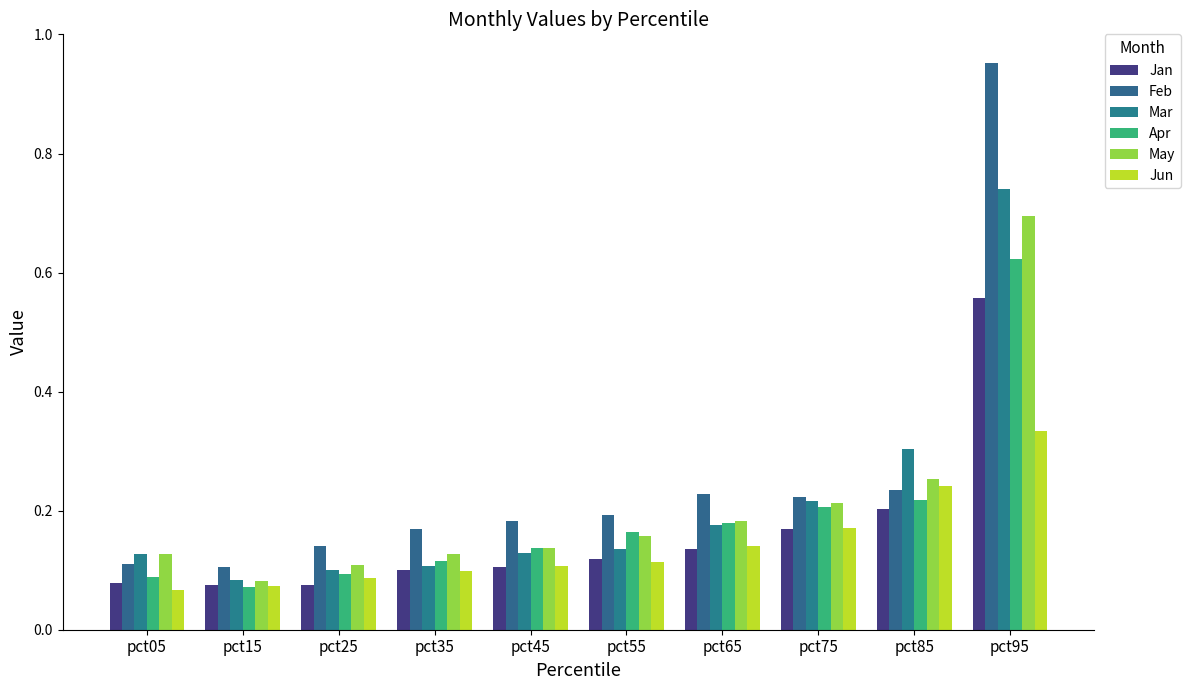

What is the difference between the highest and lowest values at pct25?

0.1